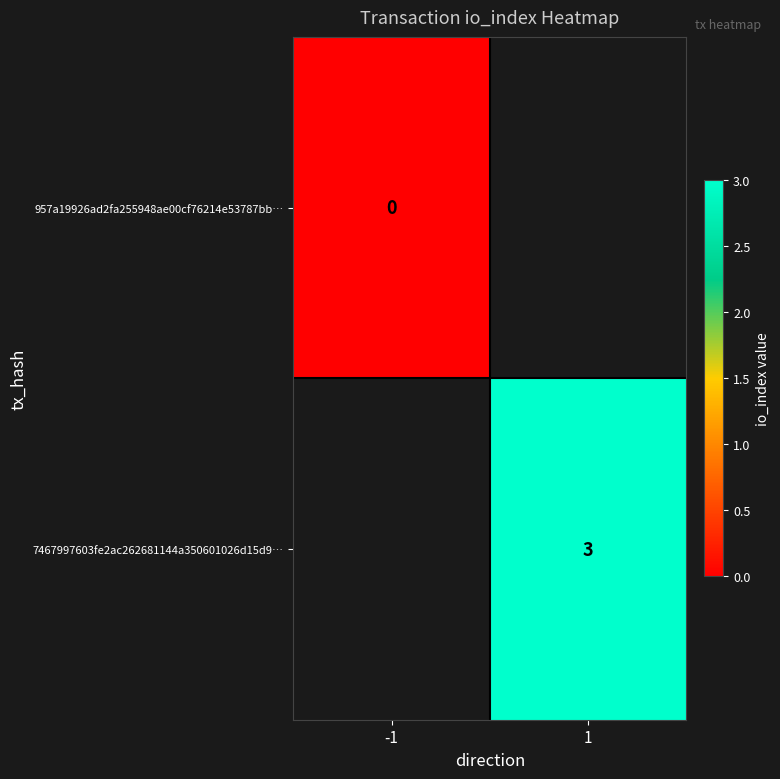

The 7467997603fe2ac262681144a350601026d15d9… series shows 5 at 1. True or false?

False